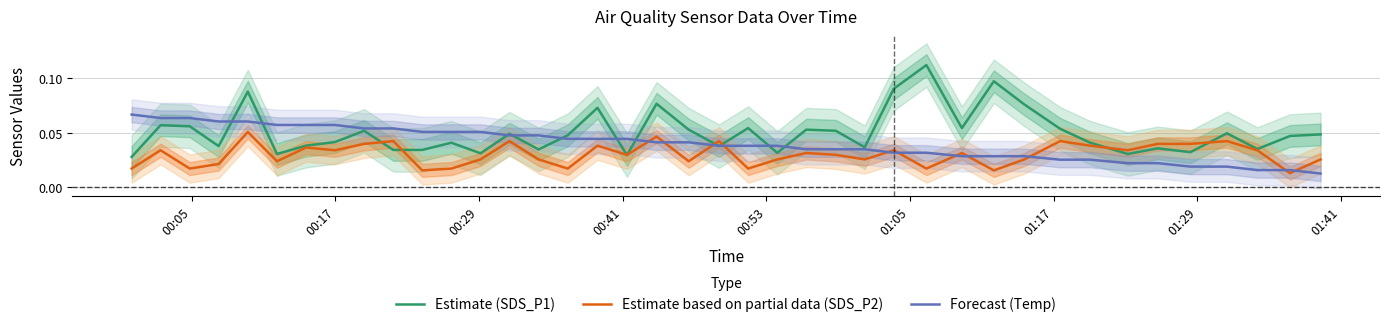

How many times do Estimate (SDS_P1) and Estimate based on partial data (SDS_P2) cross each other?

8